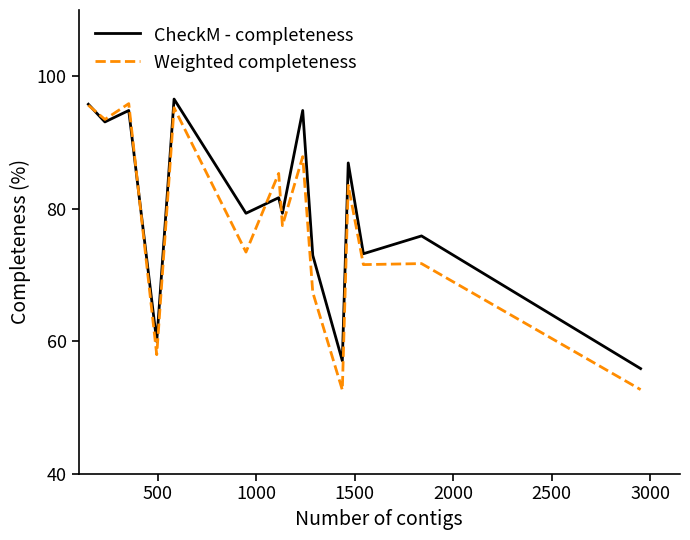

List the series in order of their overall mean, highest first.

CheckM - completeness, Weighted completeness